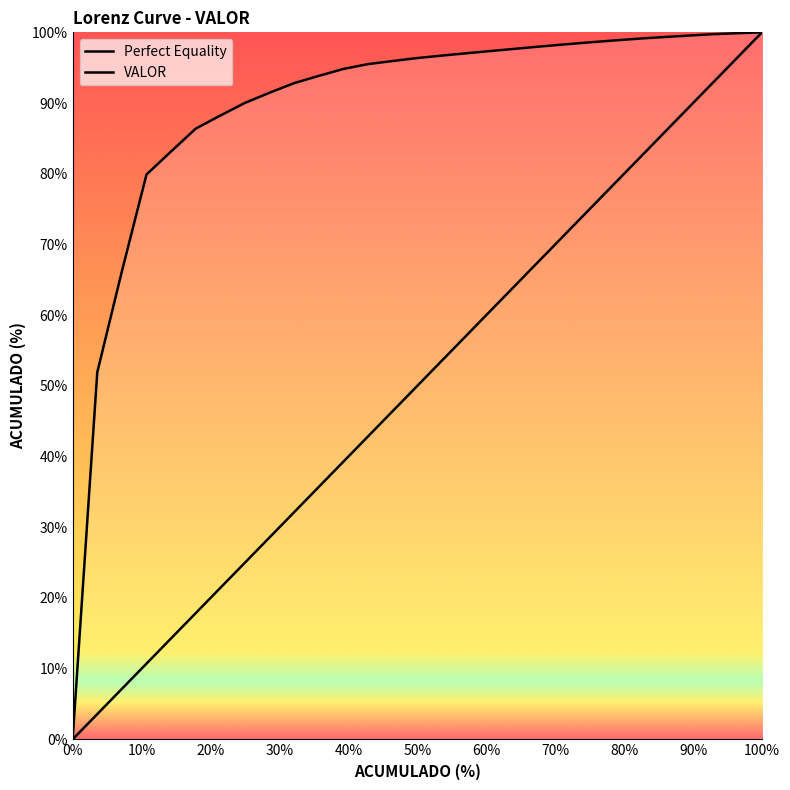

What is the difference between the second highest and second lowest values?

0.5